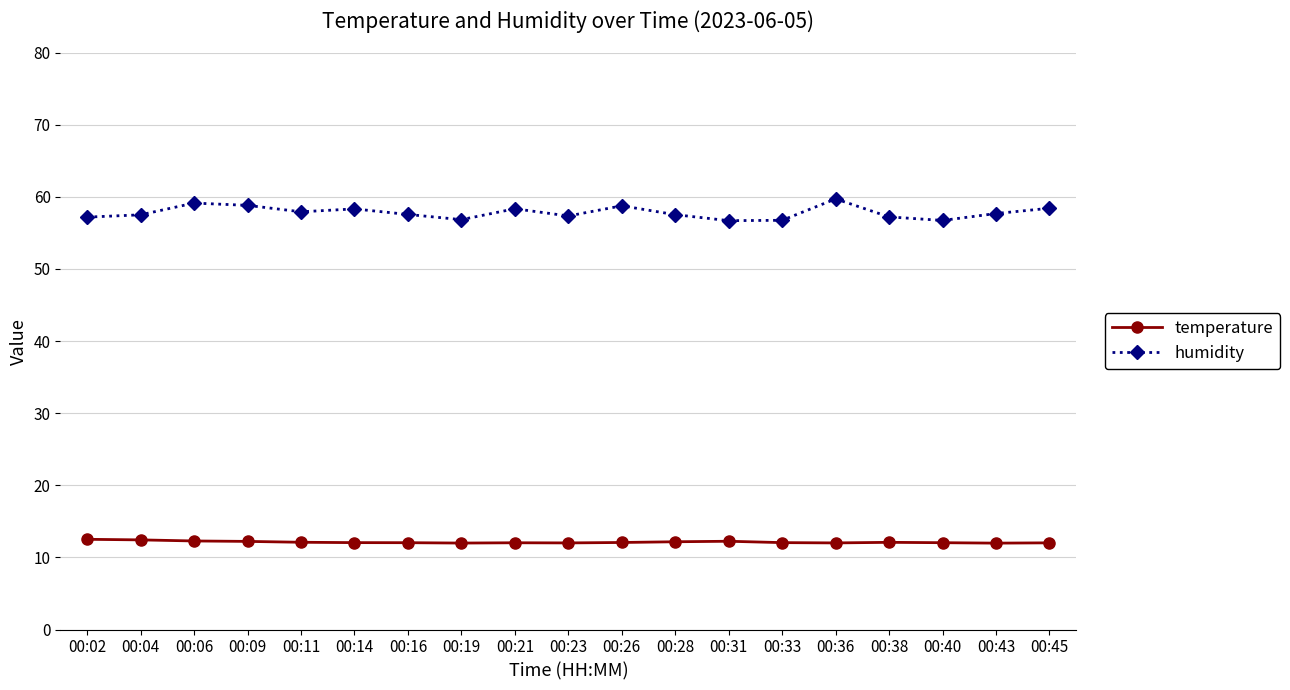

What is the highest value of the humidity series?

59.7